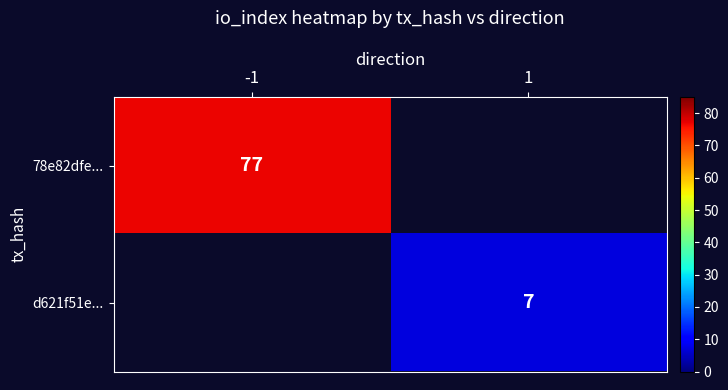

Which label corresponds to the smallest value in the chart?

1